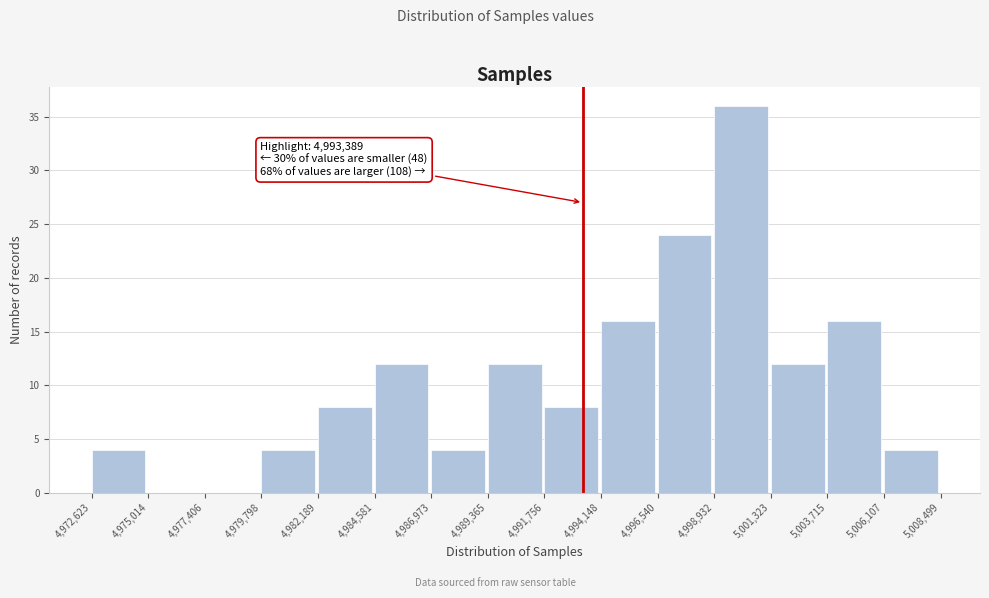

Over which range of the x-axis is the bar tallest?

4,998,932 to 5,001,323